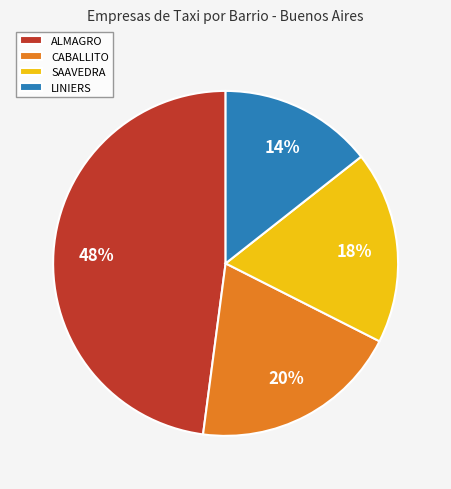

How many segments does this pie chart have?

4